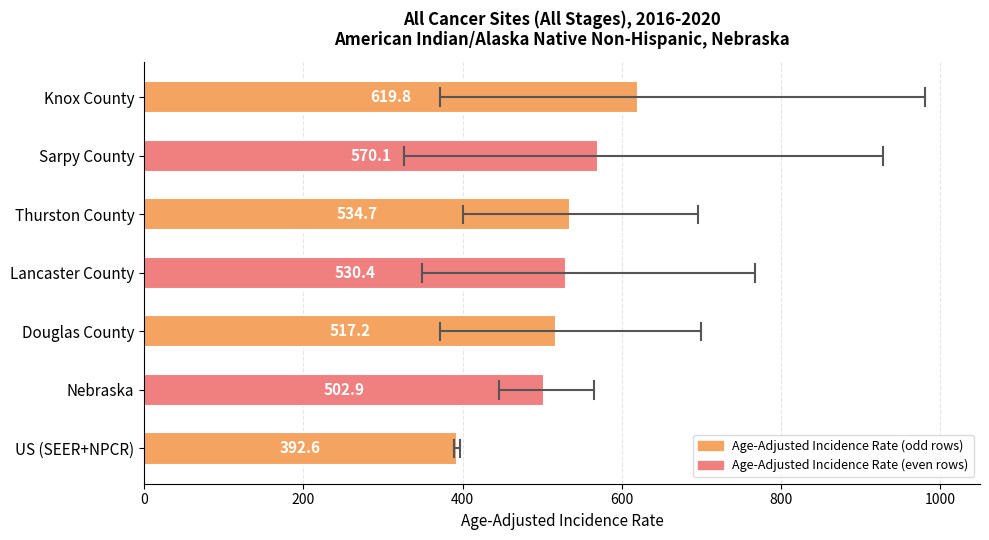

How many data points are less than 530?

3